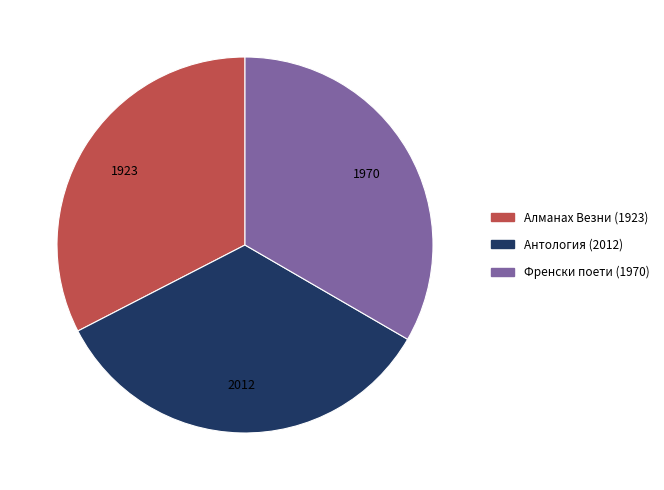

Does any single category account for the majority?

No